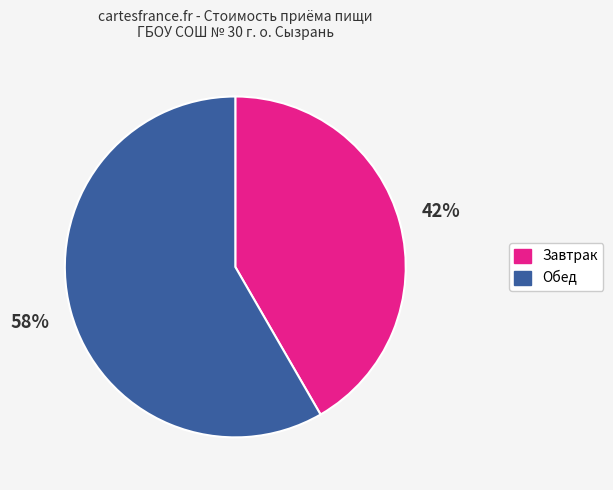

How many slices are in this pie chart?

2